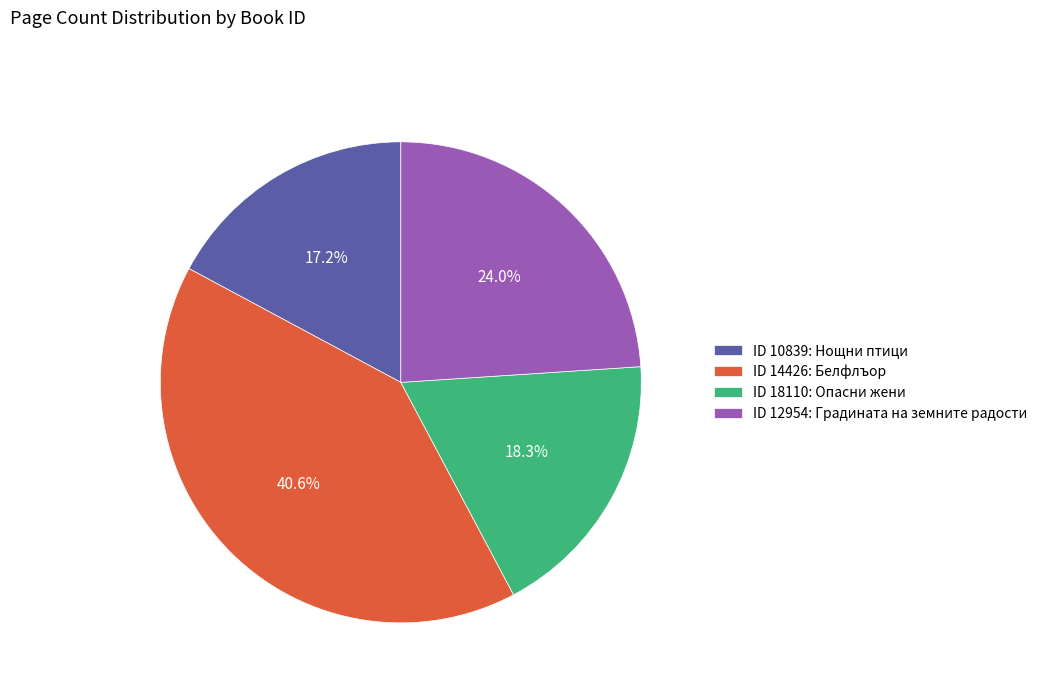

Do ID 18110: Опасни жени and ID 12954: Градината на земните радости together represent more than half of the pie?

No